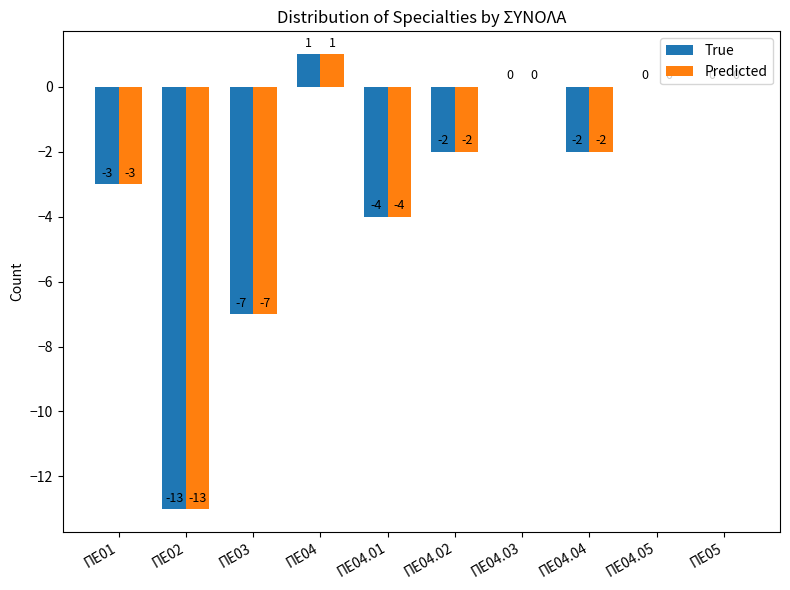

The value of True at ΠΕ05 is 0. True or false?

True